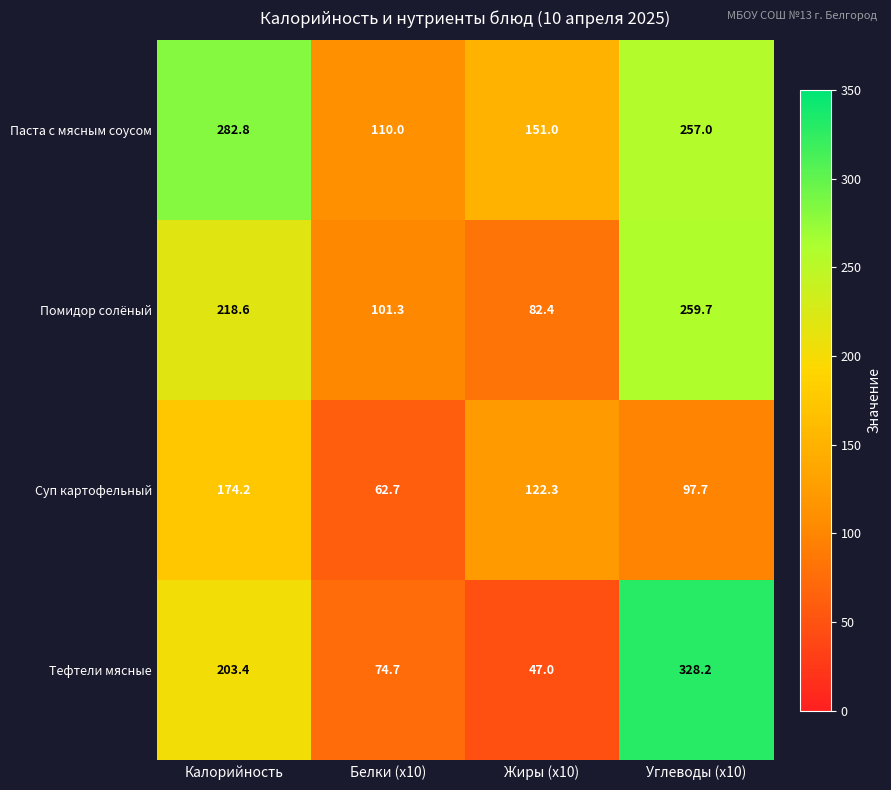

What is the total value across all series at Жиры (x10)?

402.7